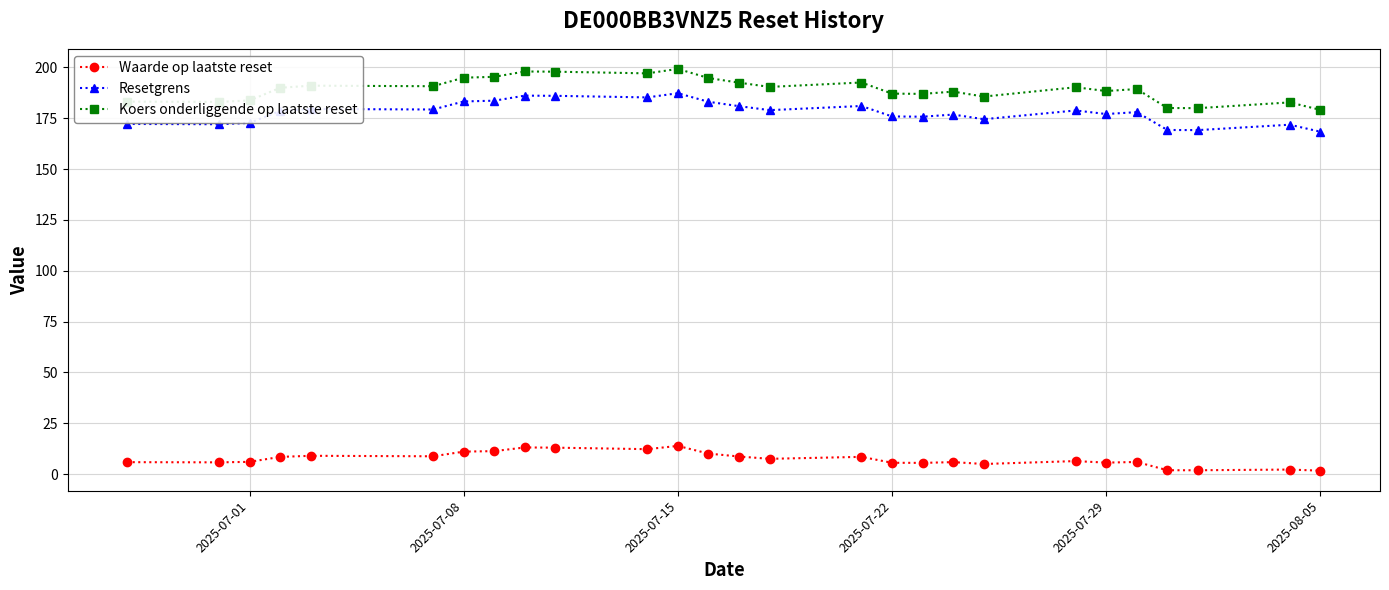

True or false: Koers onderliggende op laatste reset and Resetgrens cross at least once.

False